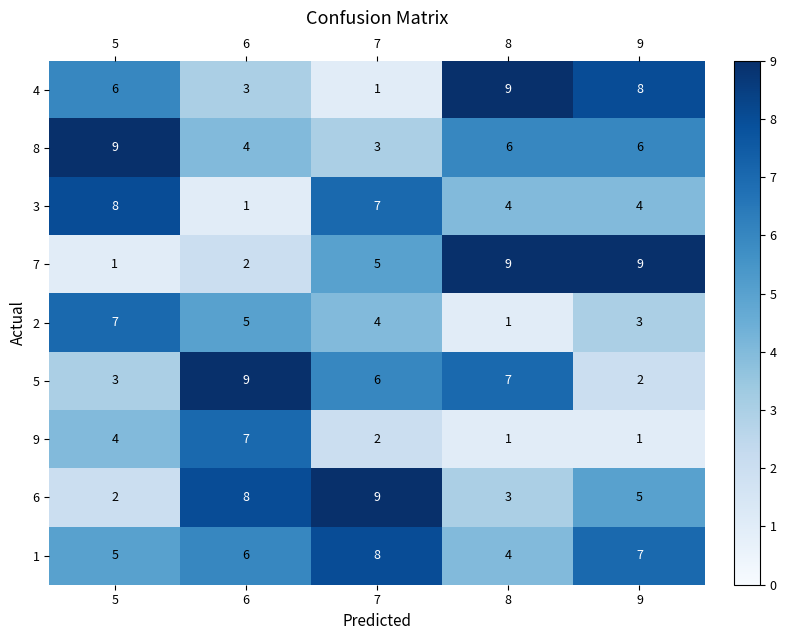

What is the sum of the 6 values at 6 and 7?

17